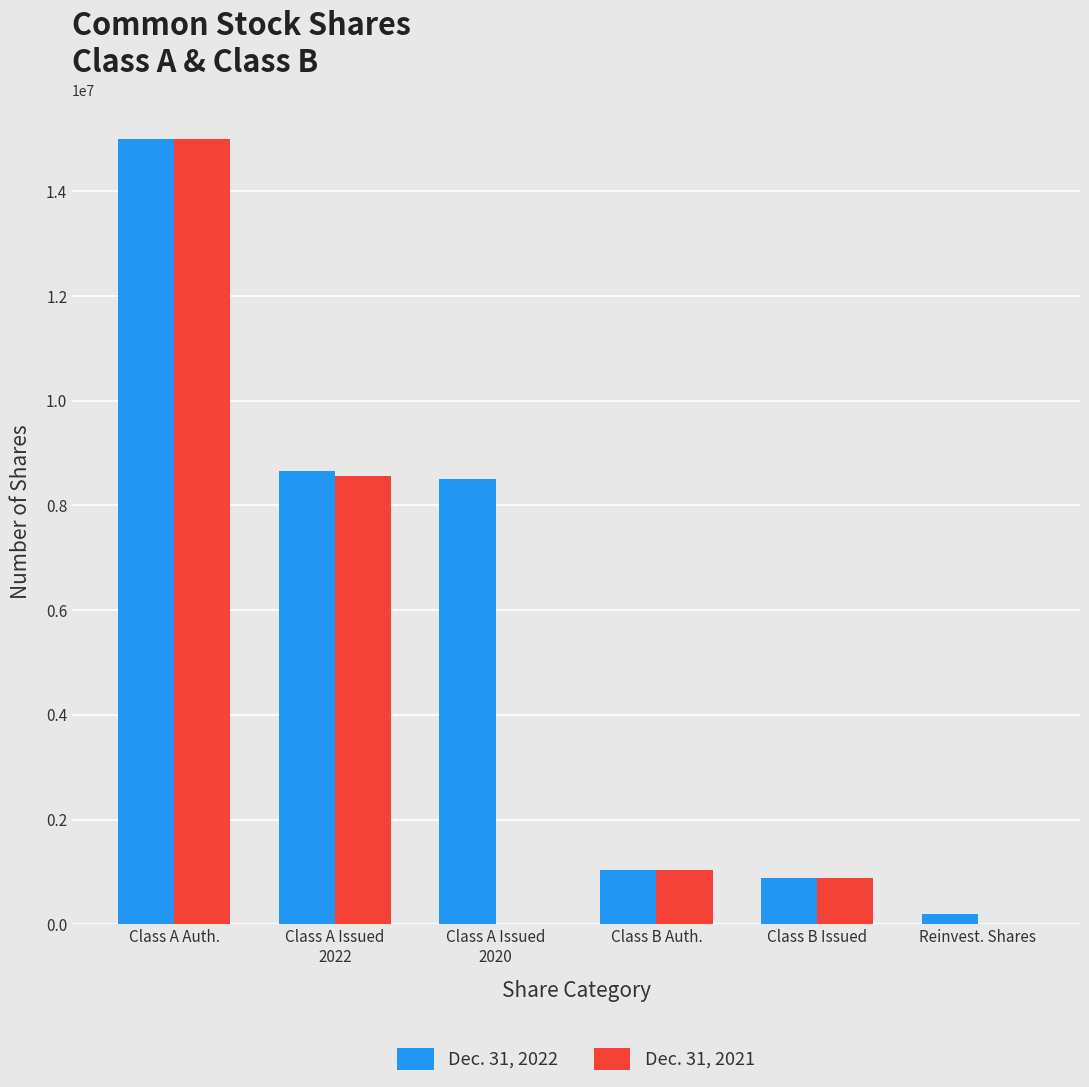

Which category has the highest value in the Dec. 31, 2022 series?

Class A Auth.